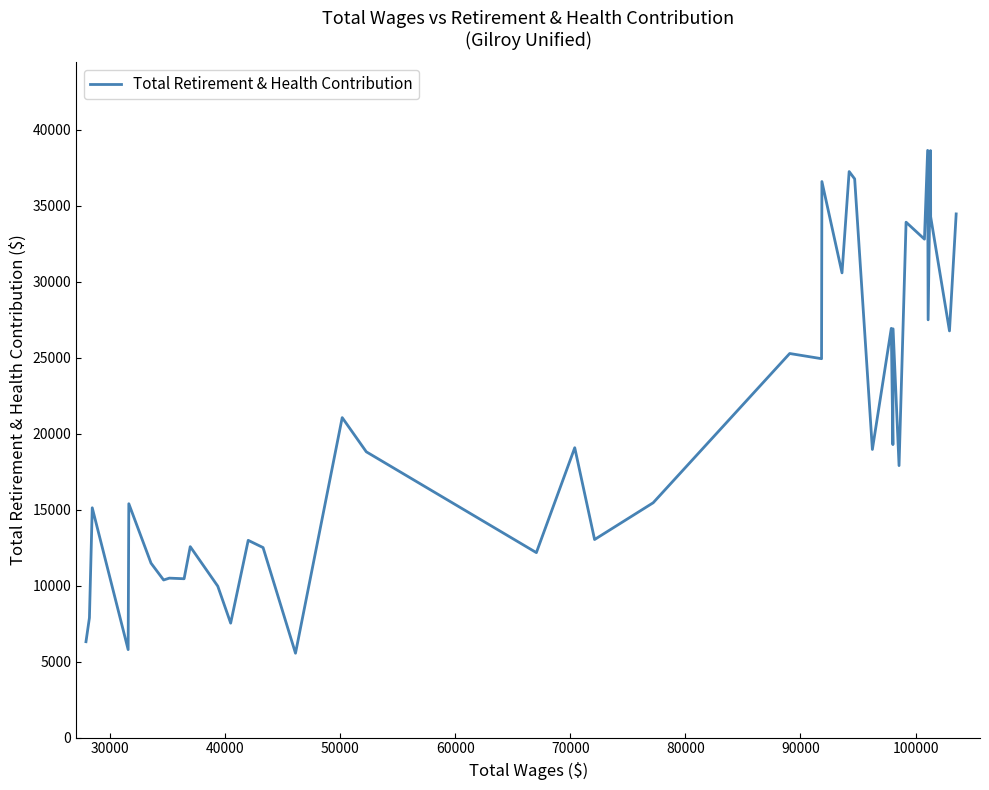

What is the difference between the maximum and minimum values?

33087